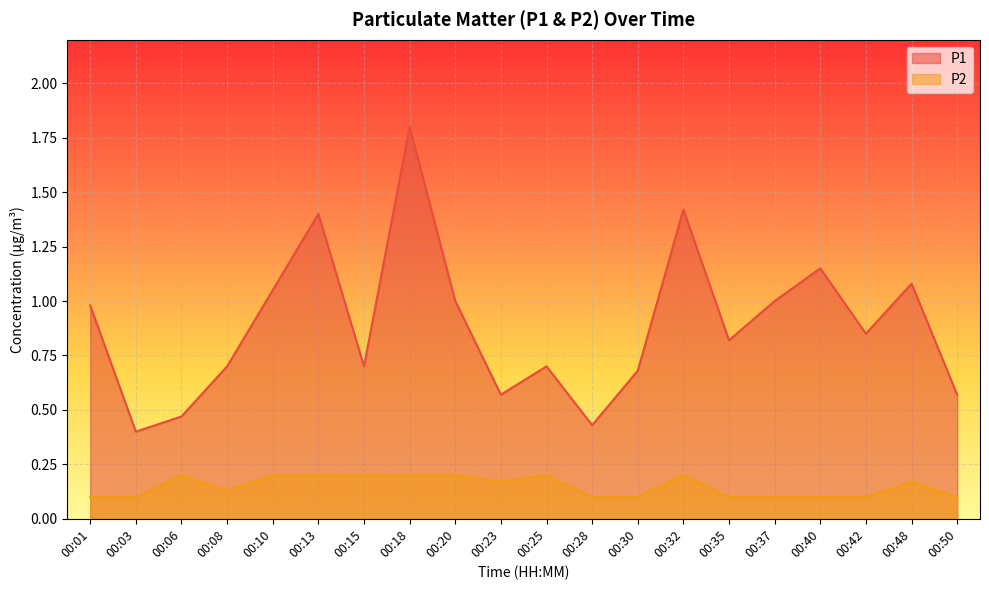

True or false: P1 and P2 intersect in this chart.

False